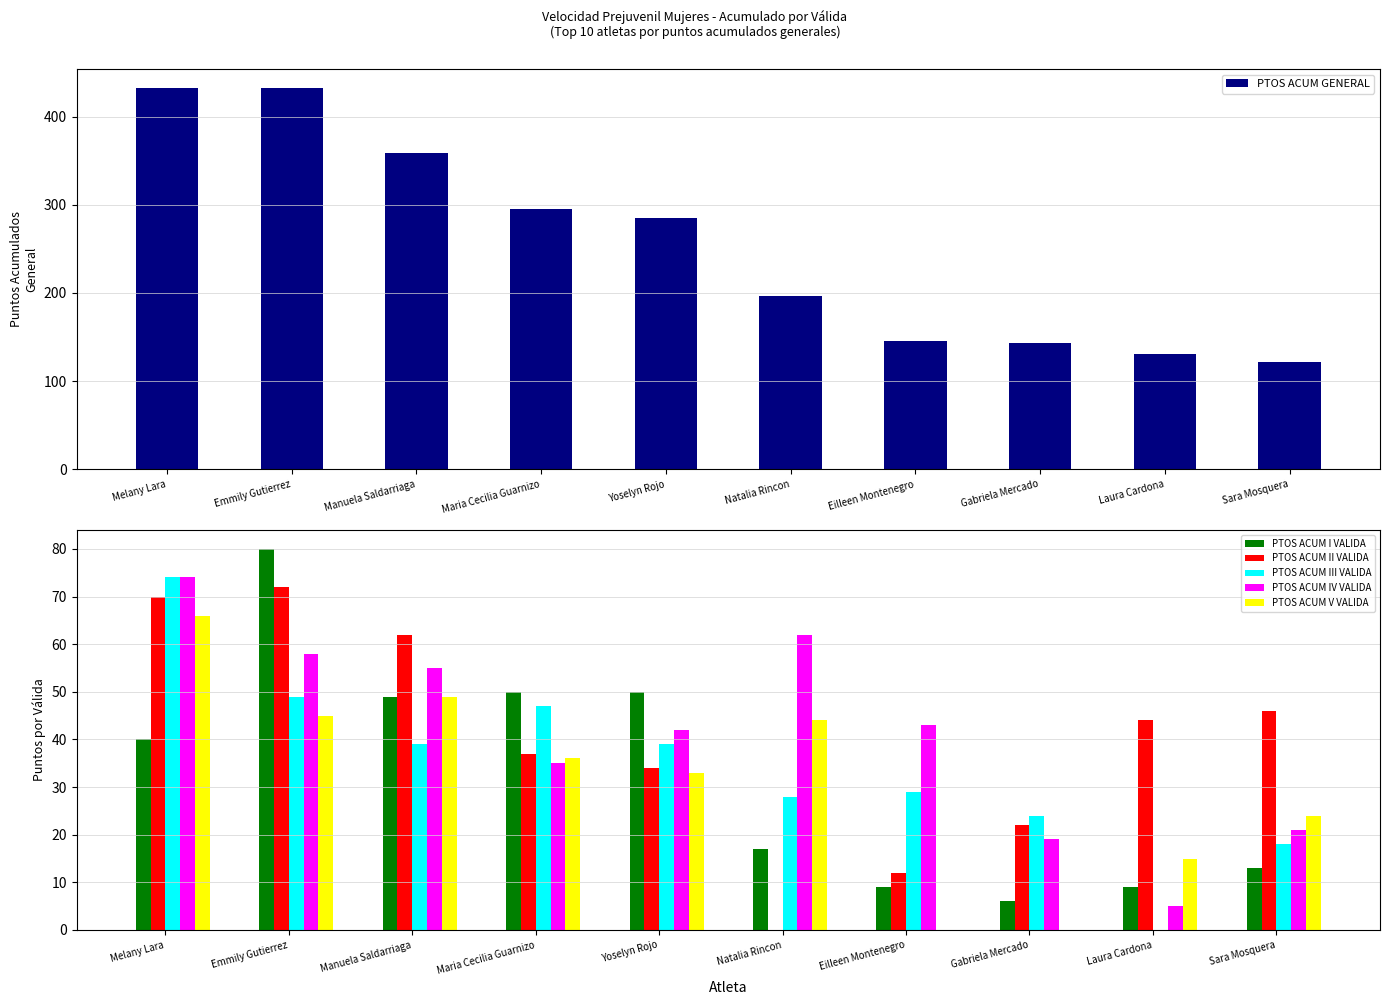

What is the label of the 2nd bar from the right?

Laura Cardona